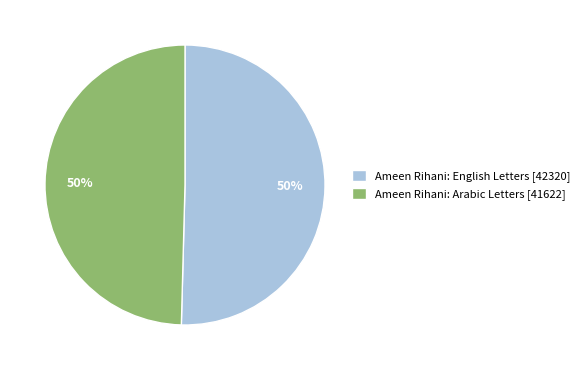

How many segments does this pie chart have?

2